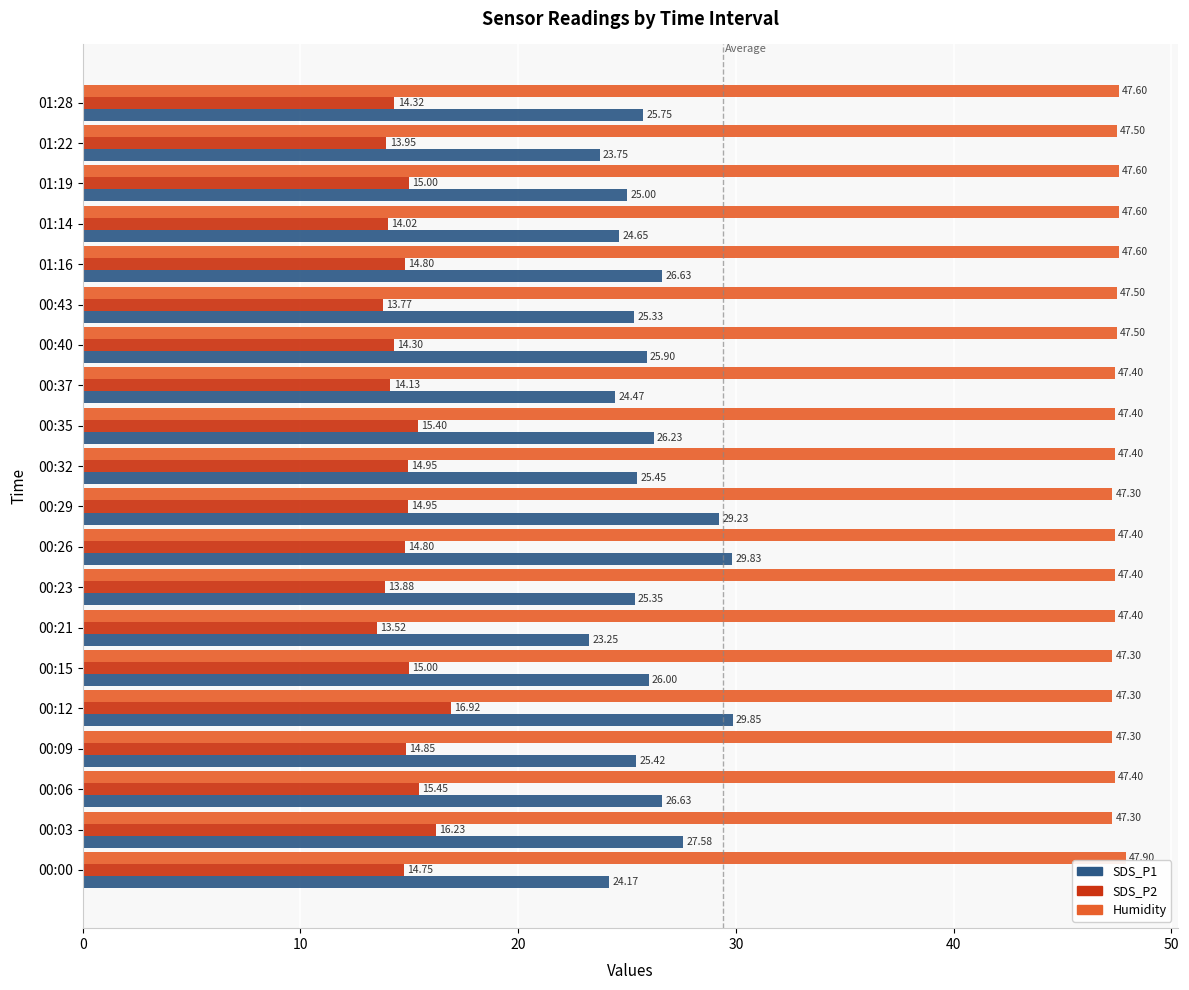

List the series in order of their overall mean, highest first.

Humidity, SDS_P1, SDS_P2